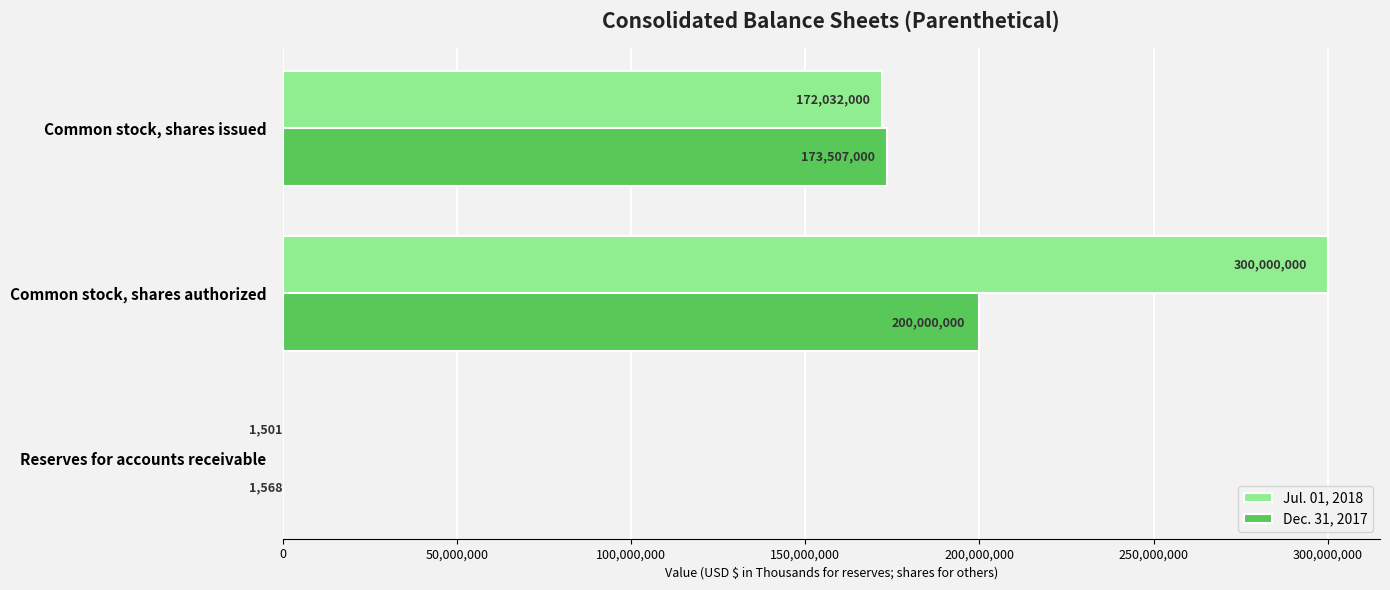

Which series changed the most between Reserves for accounts receivable and Common stock, shares issued?

Dec. 31, 2017